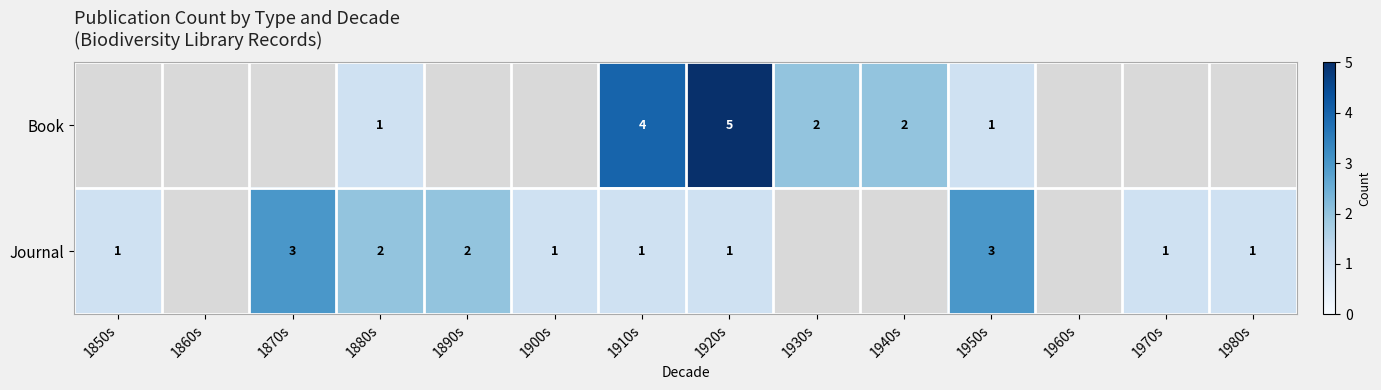

The Journal series shows 5 at 1870s. True or false?

False